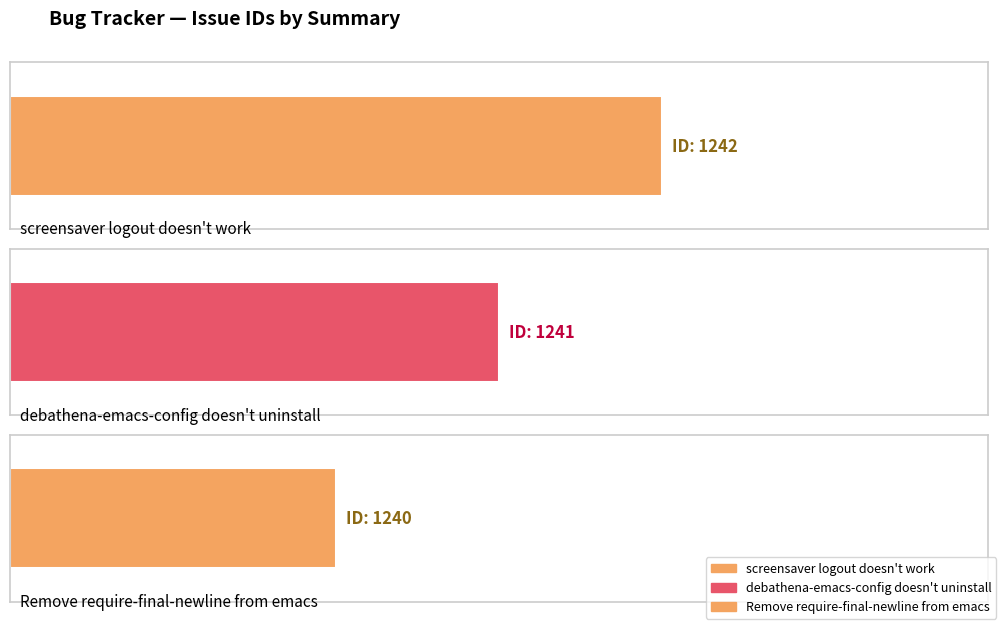

What is the minimum value shown in the chart?

1240